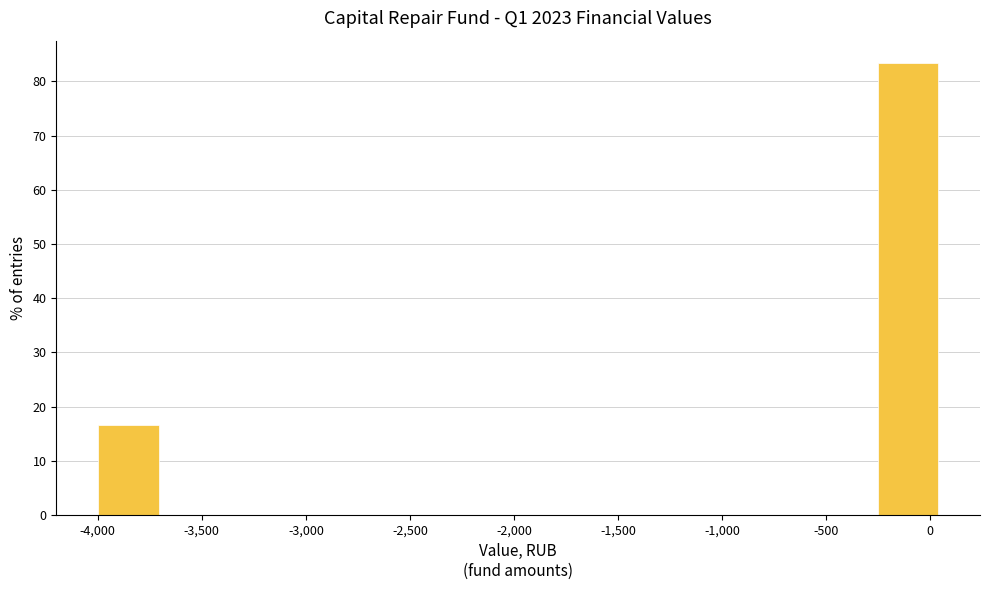

Reading left to right, list every bar in this chart as the range it spans on the x-axis followed by its height. Neither the bar edges nor the heights are printed on the chart, so give them approximately, as read against the axes.

-4000 to -3700: 17
-3700 to -3350: 0
-3350 to -3000: 0
-3000 to -2650: 0
-2650 to -2300: 0
-2300 to -2000: 0
-2000 to -1650: 0
-1650 to -1300: 0
-1300 to -950: 0
-950 to -600: 0
-600 to -300: 0
-300 to 50: 83